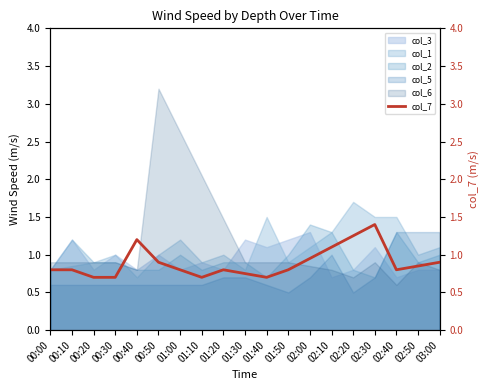

Approximately how many times larger is the value at 01:10 compared to 02:20?

0.6